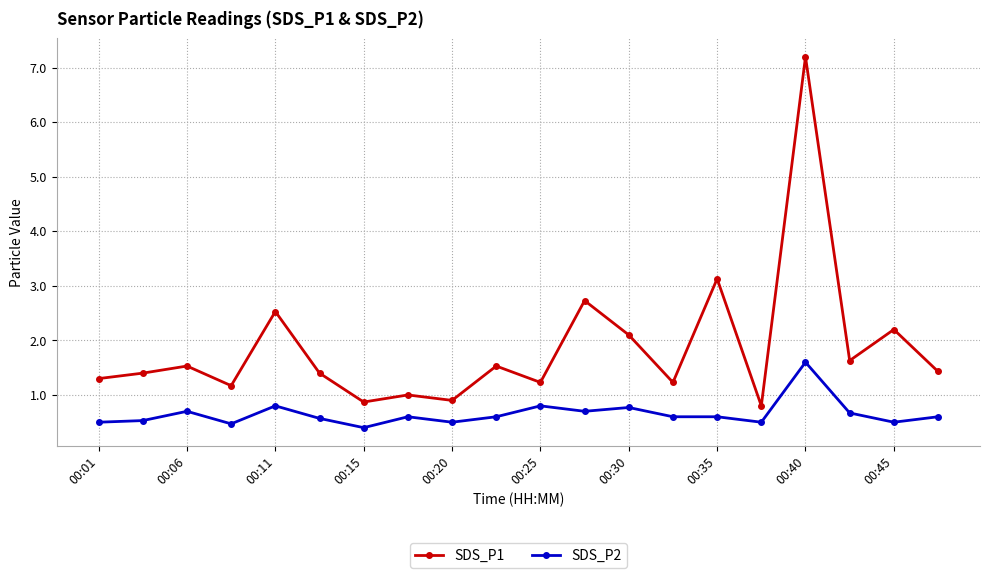

What is the maximum value for SDS_P1?

7.2